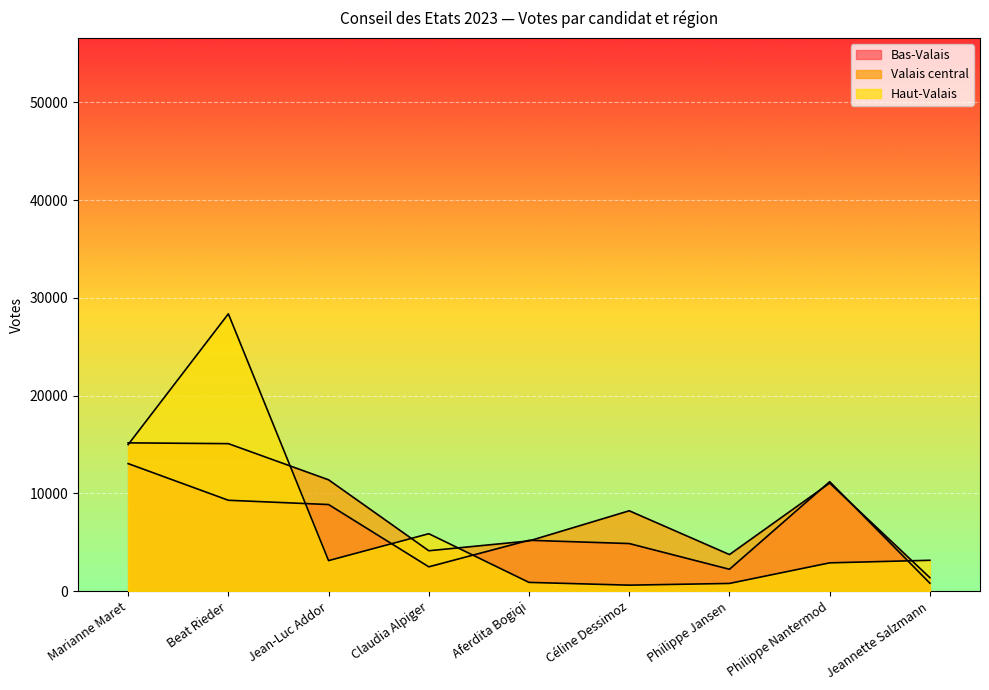

What position from the left is Claudia Alpiger?

4